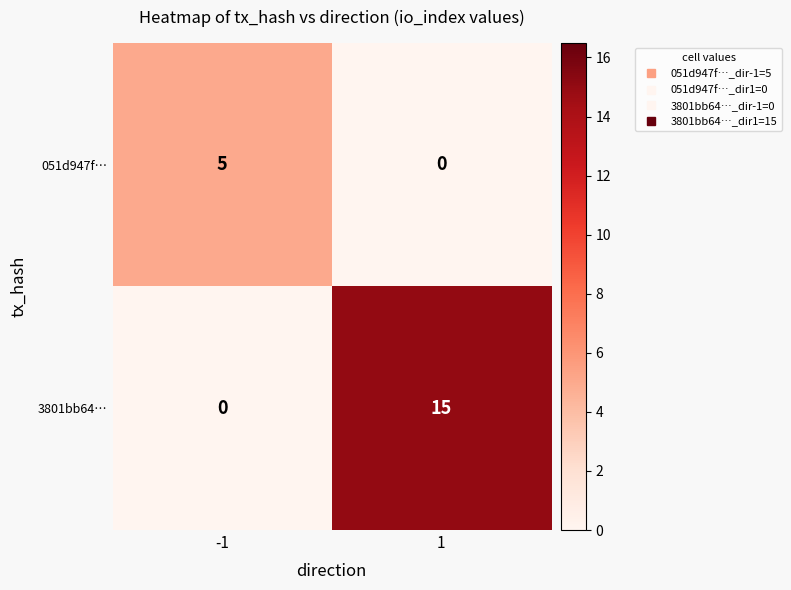

Rank the series at -1 from lowest to highest value.

3801bb64…, 051d947f…